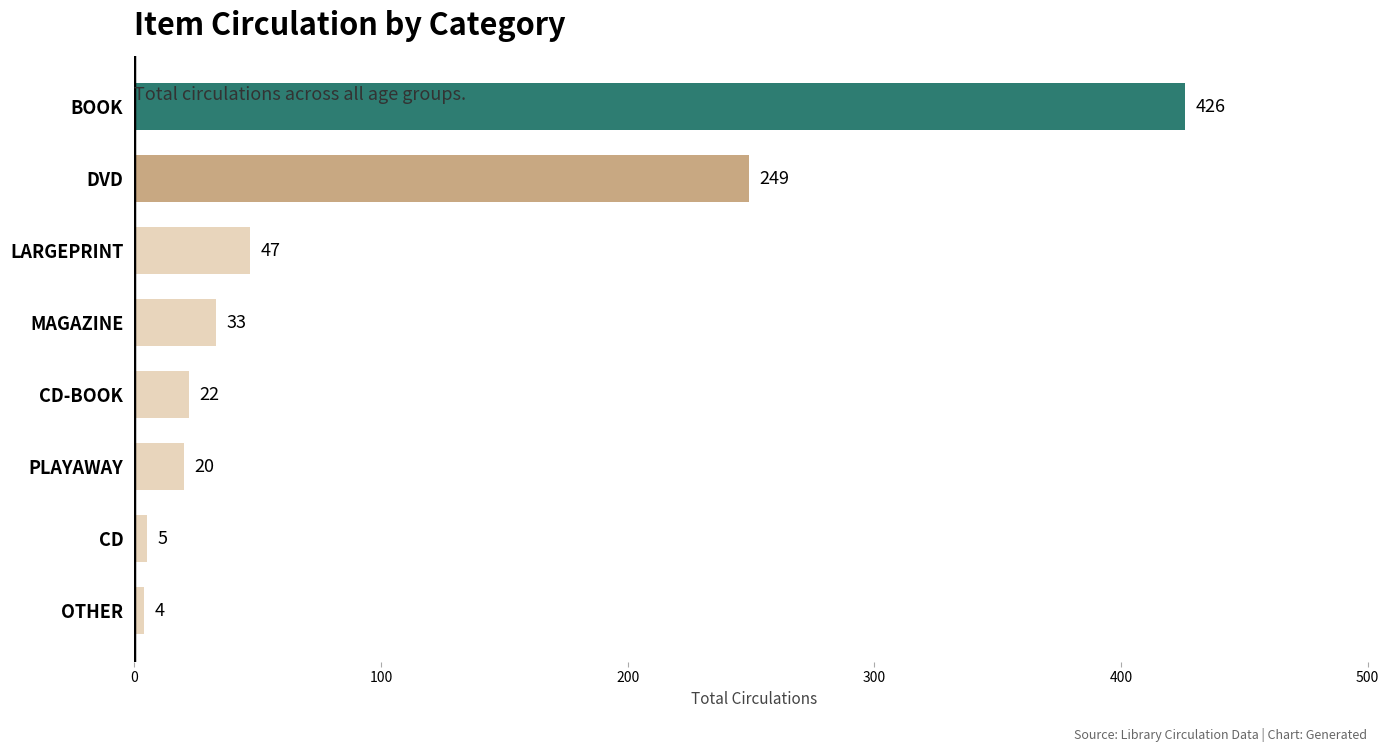

Which has a higher value, LARGEPRINT or CD-BOOK?

LARGEPRINT